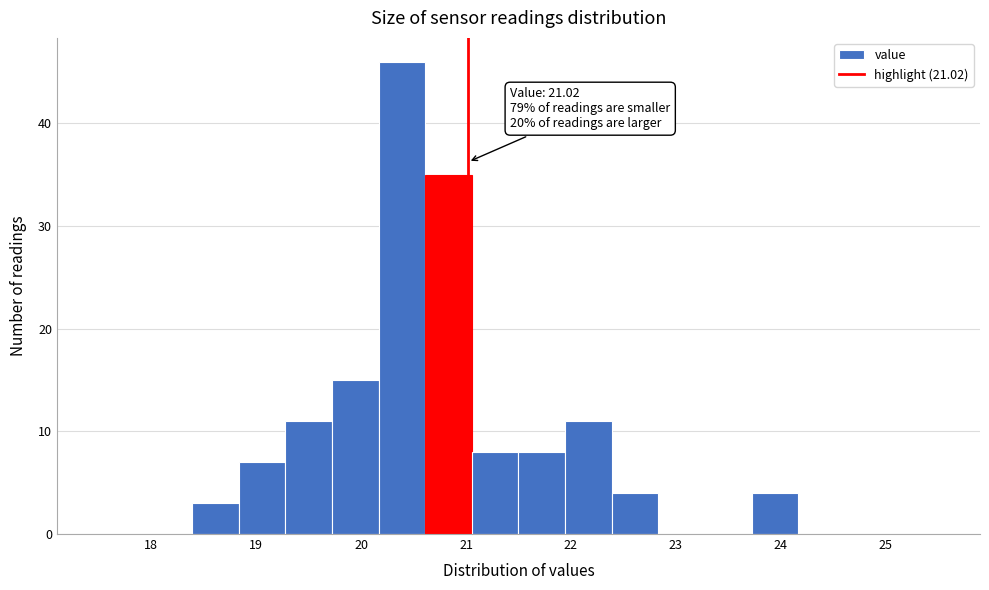

Over which range of the x-axis is the bar tallest?

20.2 to 20.6